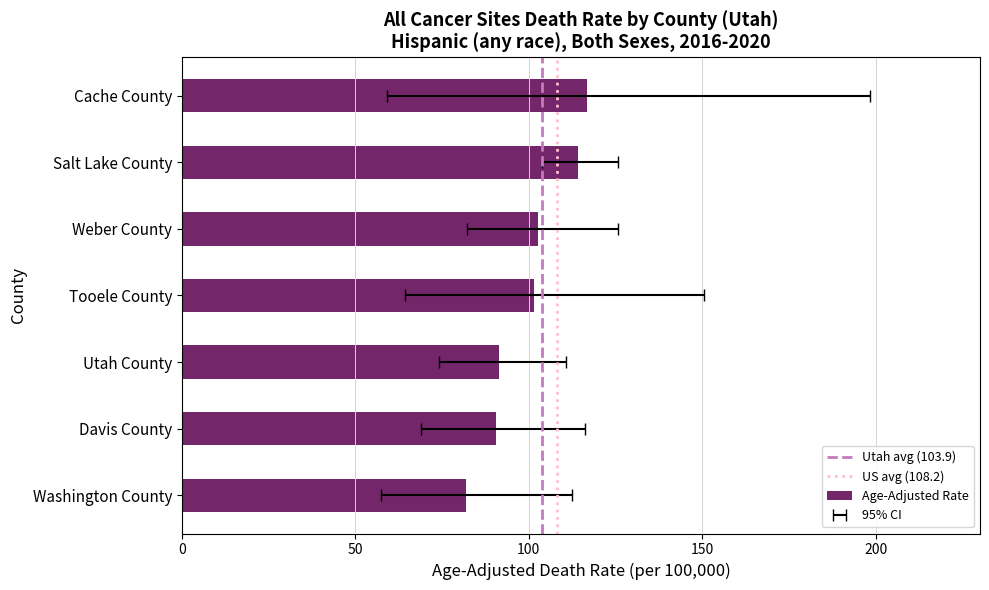

The Age-Adjusted Death Rate series shows 91.3 at Utah County. True or false?

True